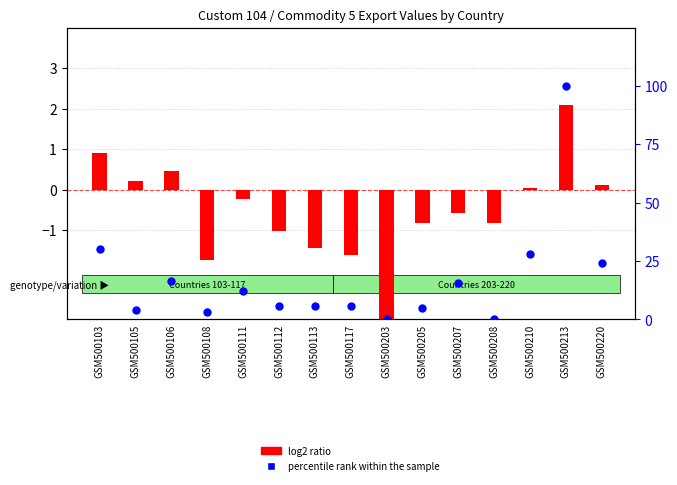

Which series reaches the maximum Y coordinate?

percentile rank within the sample